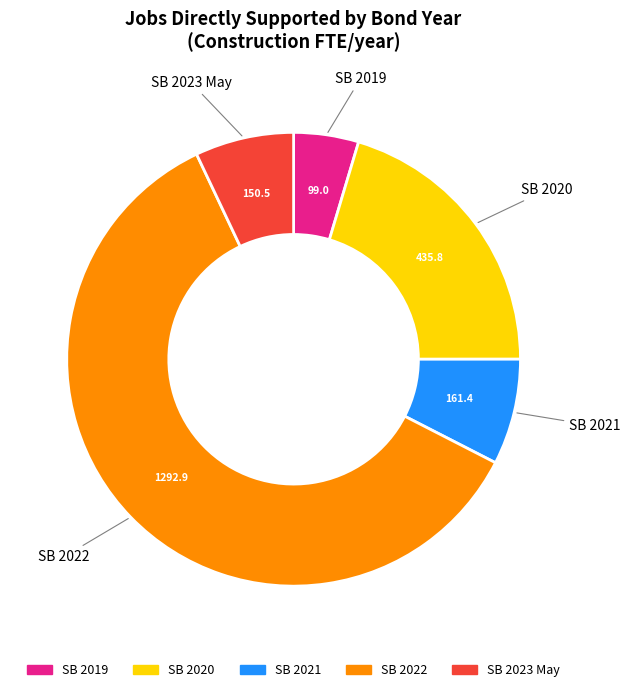

Do SB 2020 and SB 2022 together represent more than half of the pie?

Yes